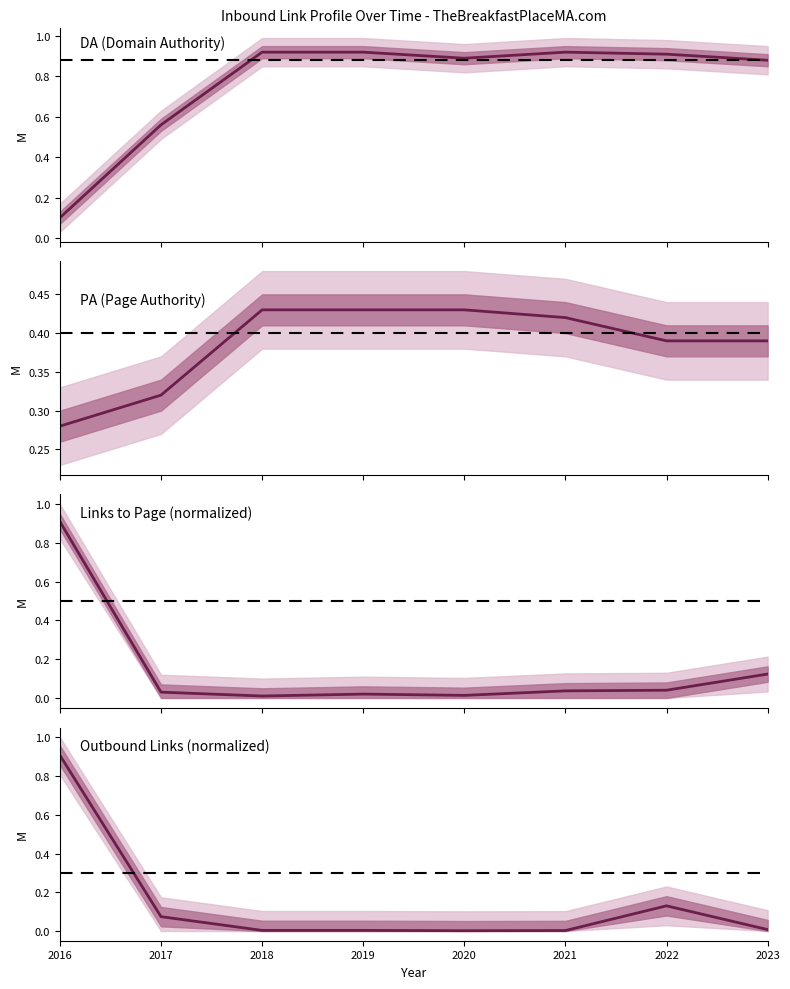

What is the difference between the maximum and minimum values in the PA (Page Authority) series?

0.1